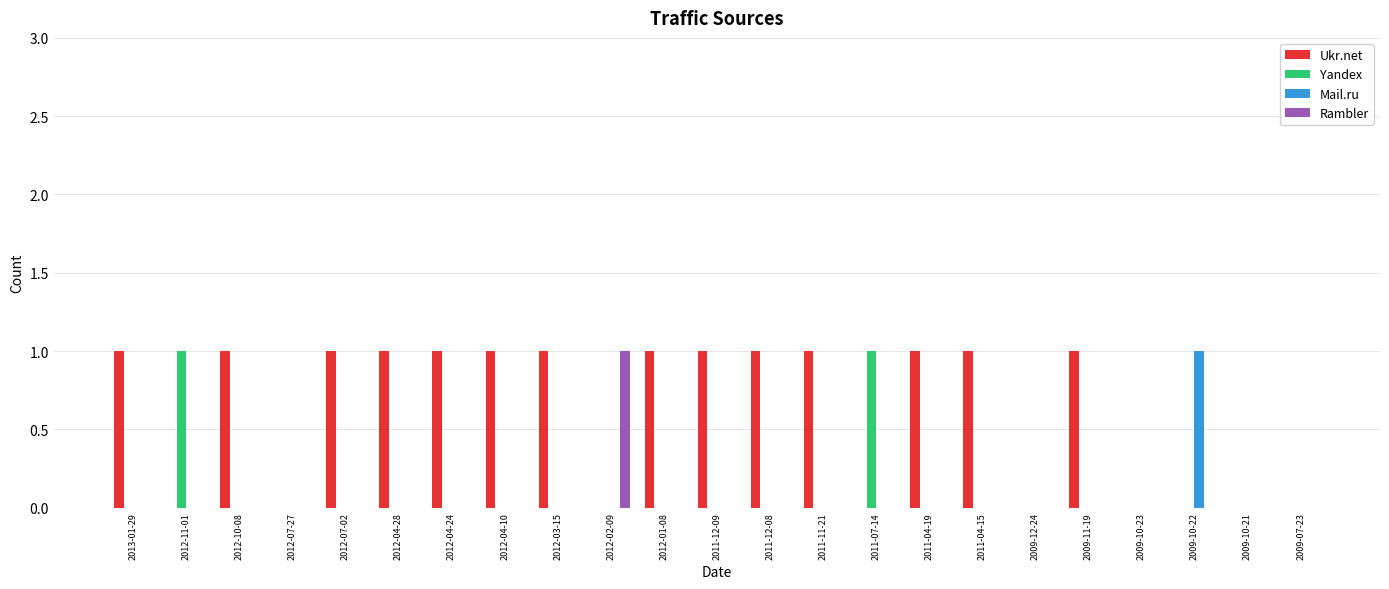

Is it true that Rambler equals 1 at 2009-10-23?

False